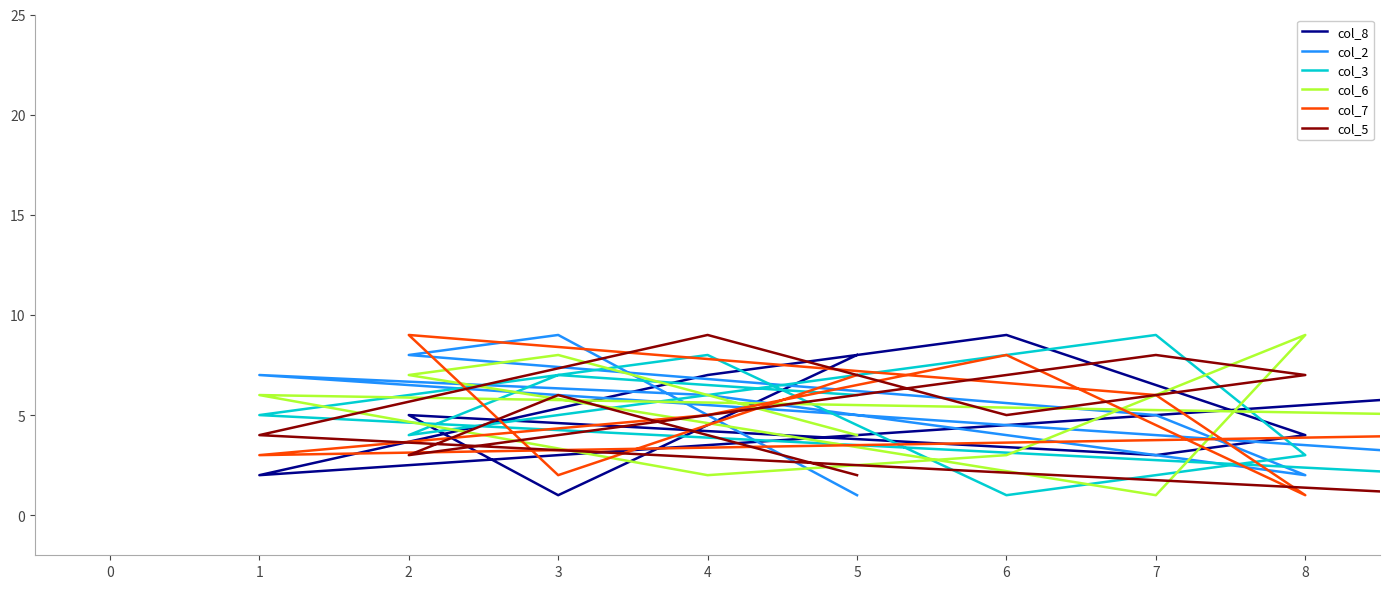

What is the sum of the col_2 values at 6 and 2?

12